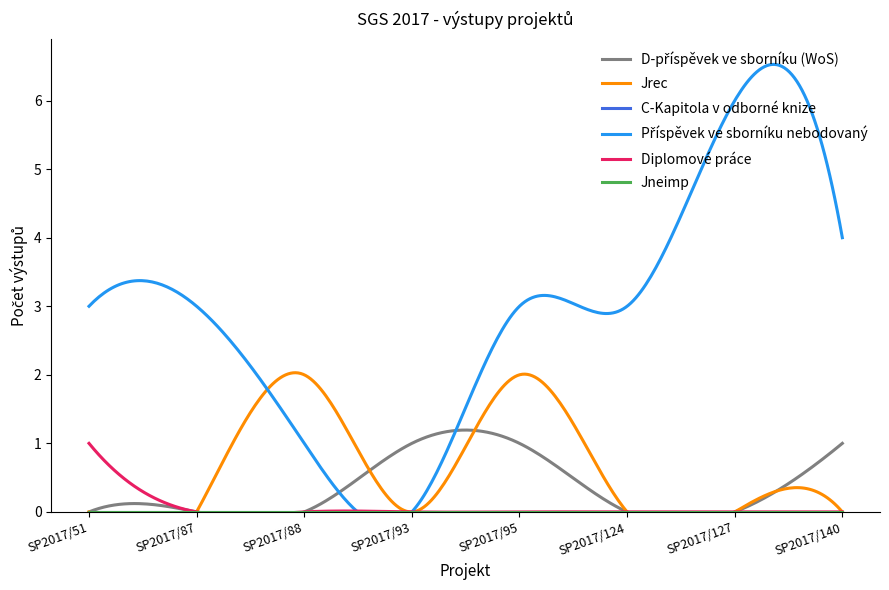

How many lines are shown in the chart?

6